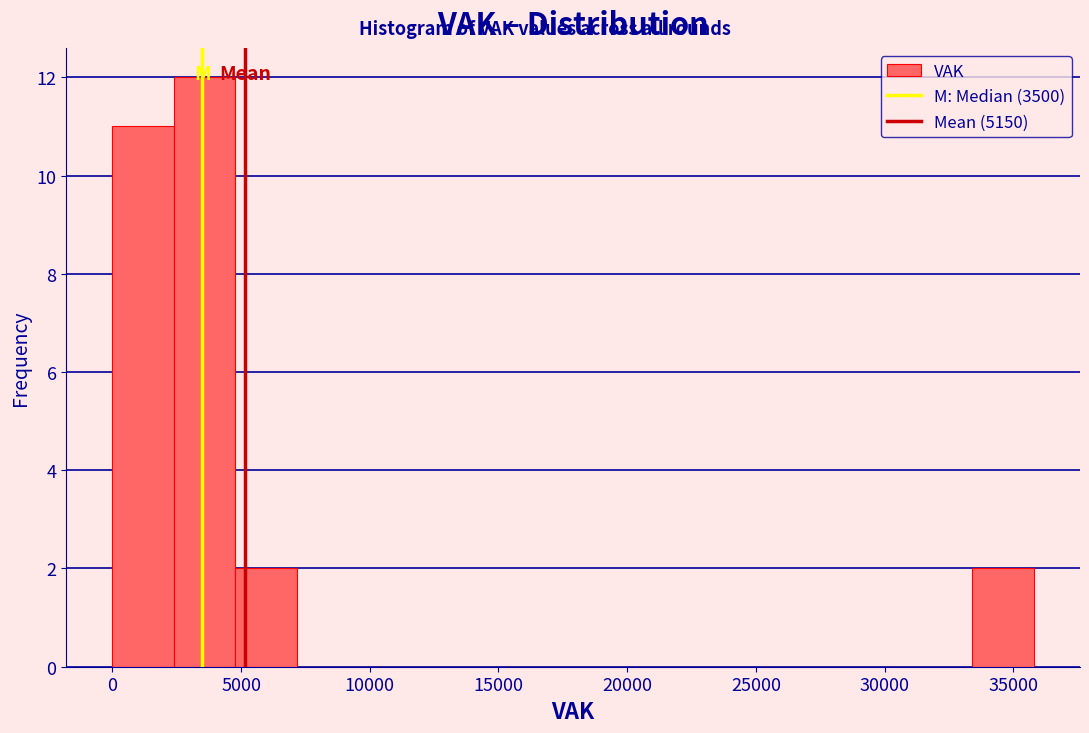

Reading left to right, list every bar in this chart as the range it spans on the x-axis followed by its height. Neither the bar edges nor the heights are printed on the chart, so give them approximately, as read against the axes.

0 to 2500: 11
2500 to 5000: 12
5000 to 7000: 2
7000 to 9500: 0
9500 to 12000: 0
12000 to 14500: 0
14500 to 16500: 0
16500 to 19000: 0
19000 to 21500: 0
21500 to 24000: 0
24000 to 26500: 0
26500 to 28500: 0
28500 to 31000: 0
31000 to 33500: 0
33500 to 36000: 2